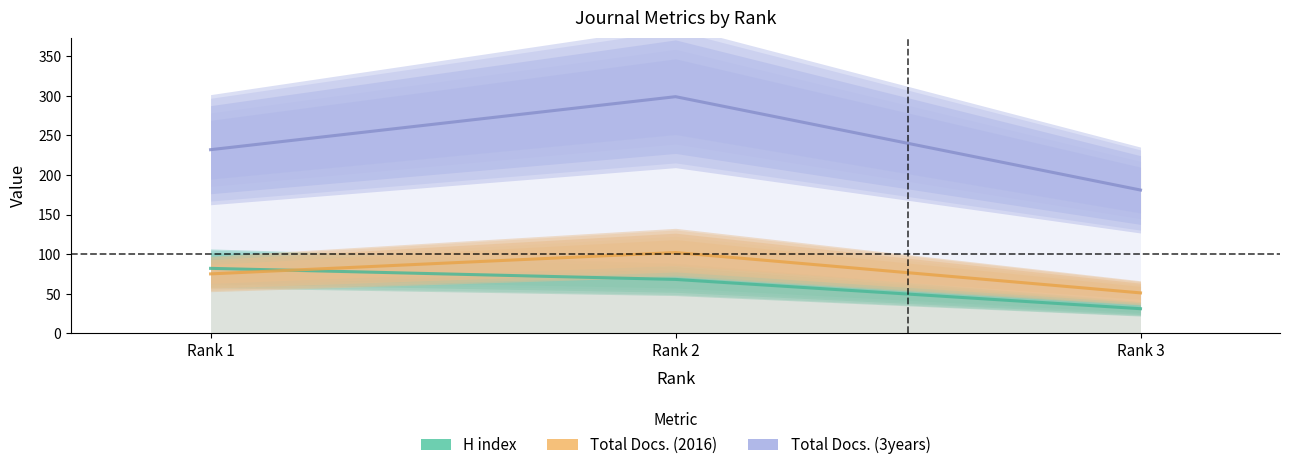

How many series are shown in this chart?

3